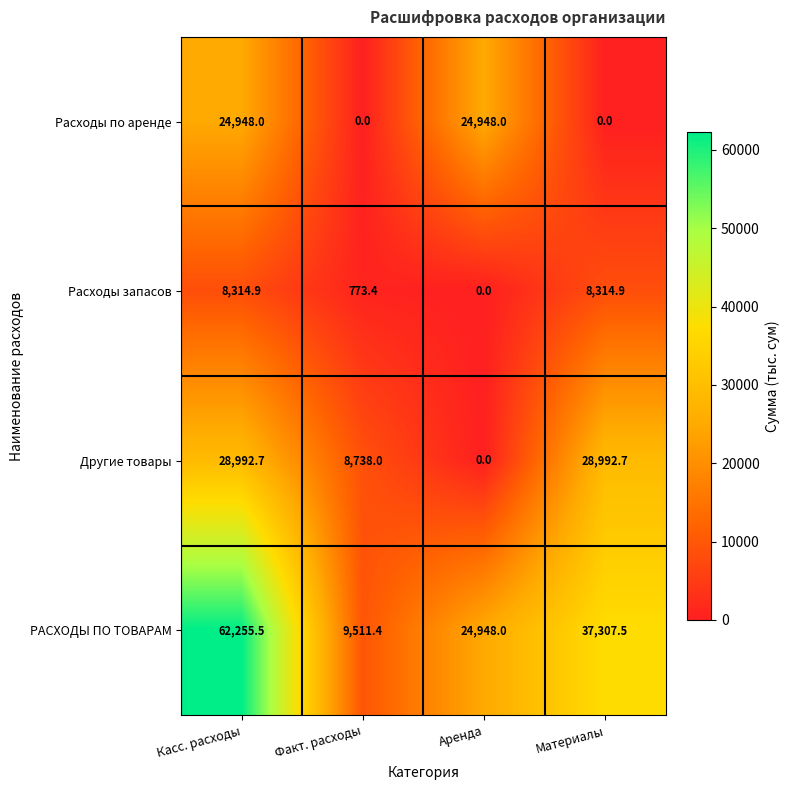

How many values in the Другие товары series are below 28992?

2